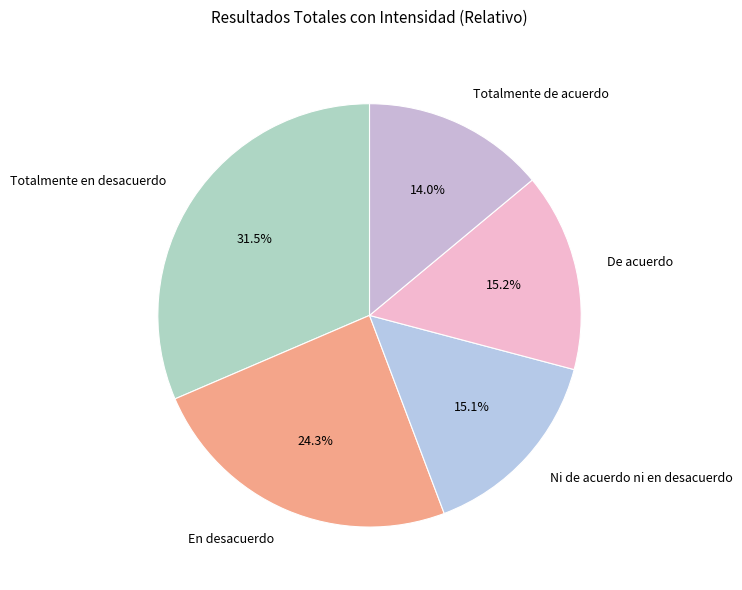

How many slices are in this pie chart?

5